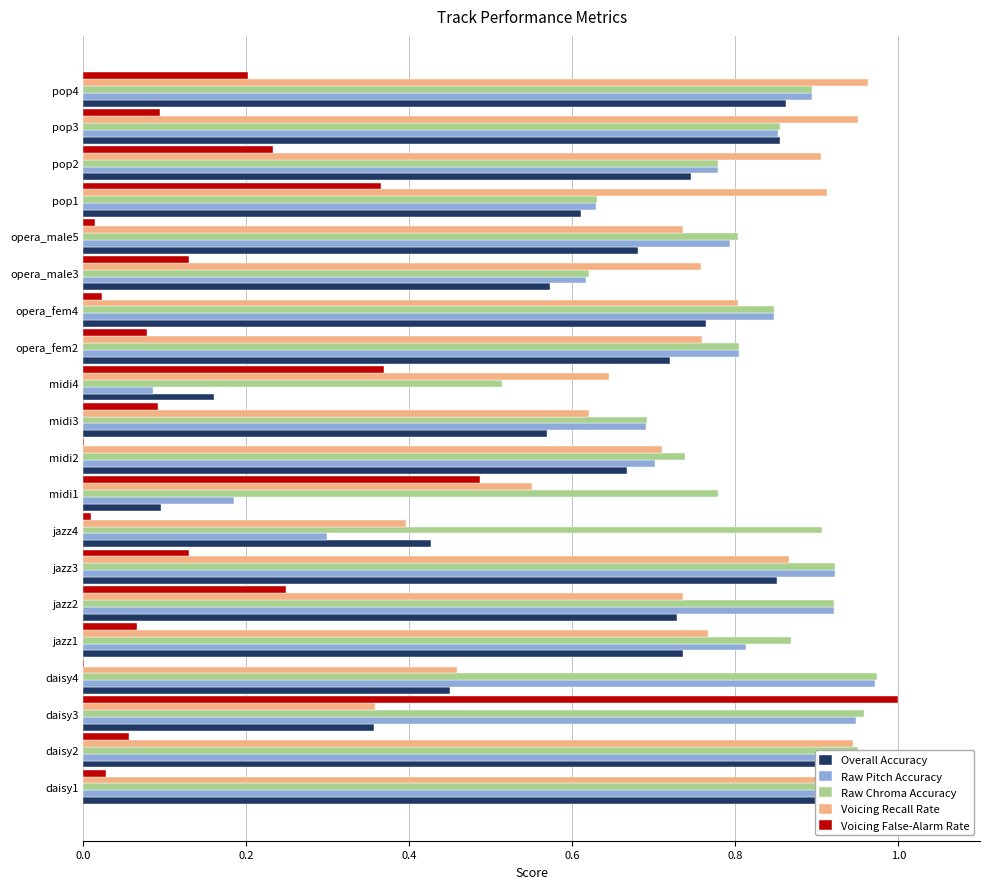

Rank the series at midi1 from highest to lowest value.

Raw Chroma Accuracy, Voicing Recall Rate, Voicing False-Alarm Rate, Raw Pitch Accuracy, Overall Accuracy